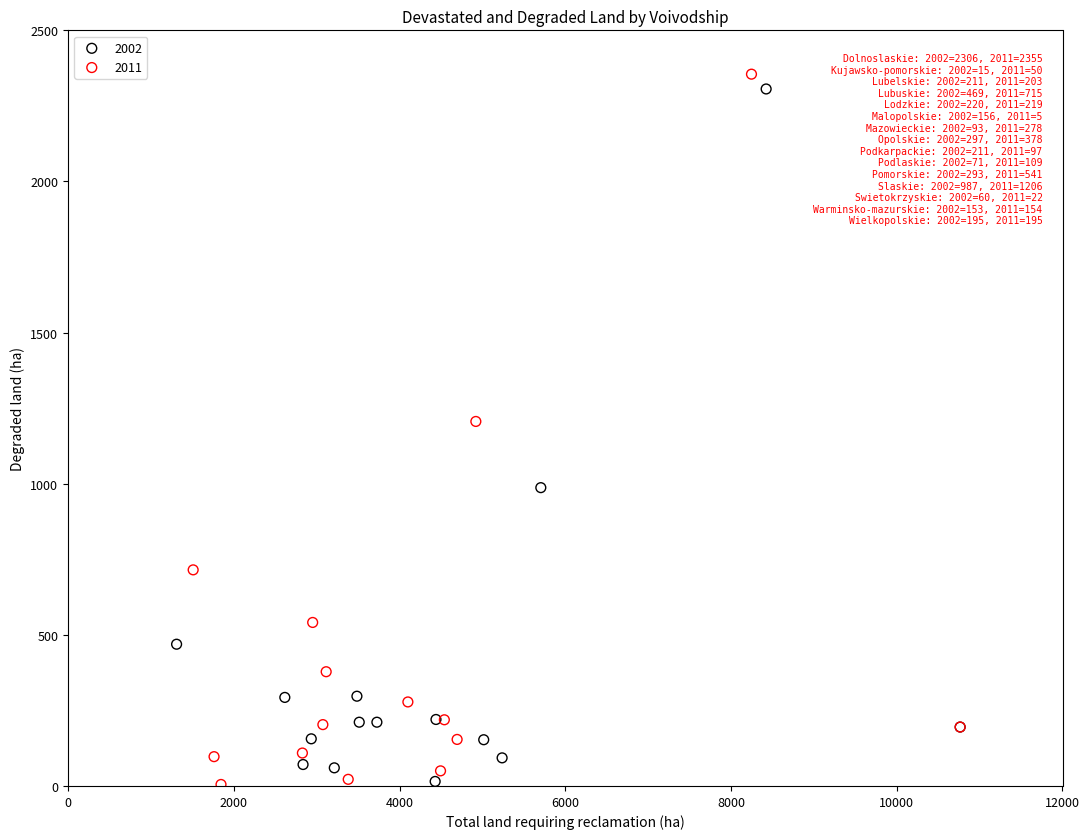

Which series has the largest Y range (max minus min)?

2011